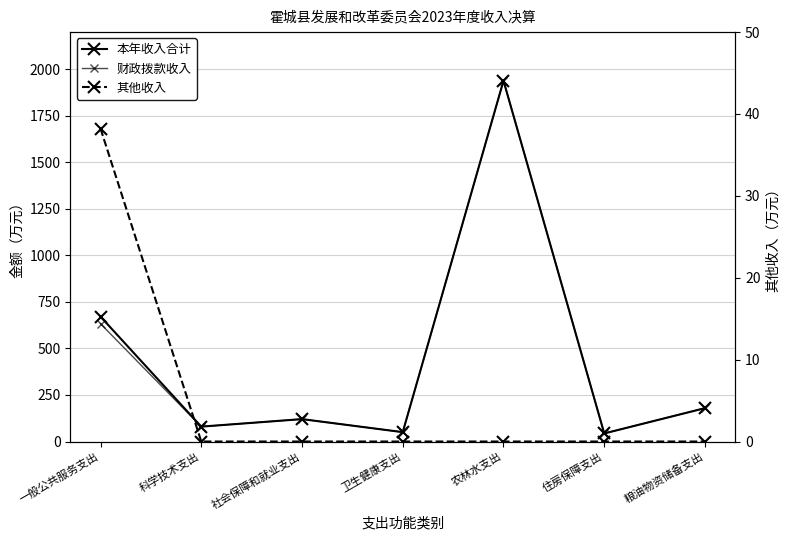

What is the approximate value of 本年收入合计 at 社会保障和就业支出?

120.4